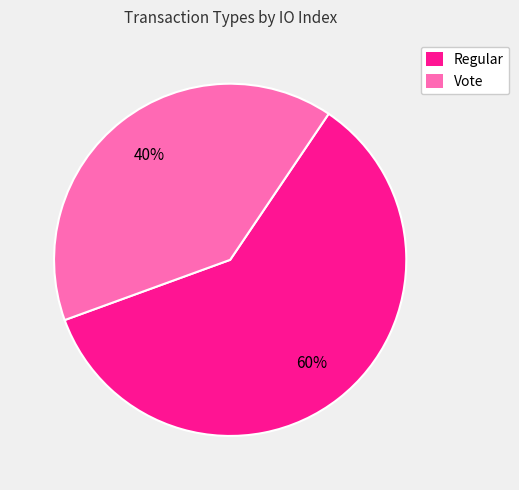

What percentage is the Vote slice, to the nearest percent?

40%